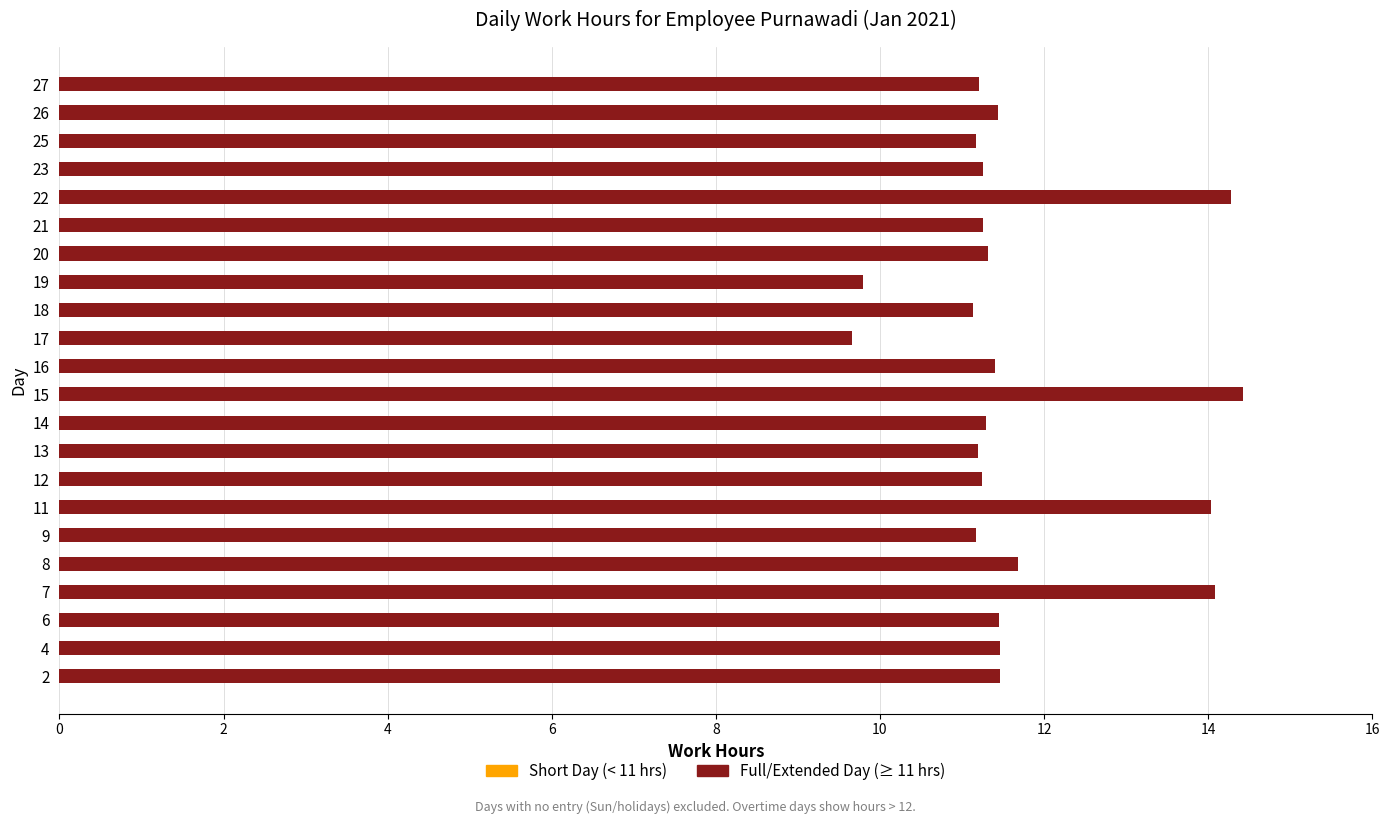

What is the greatest value displayed?

14.4